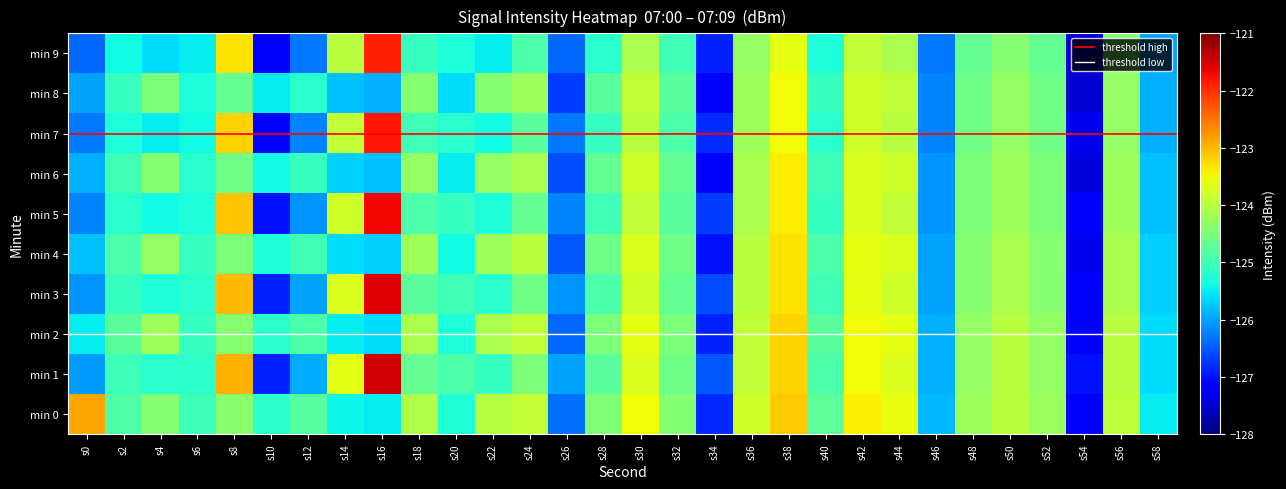

Which series has the largest range (max minus min)?

3